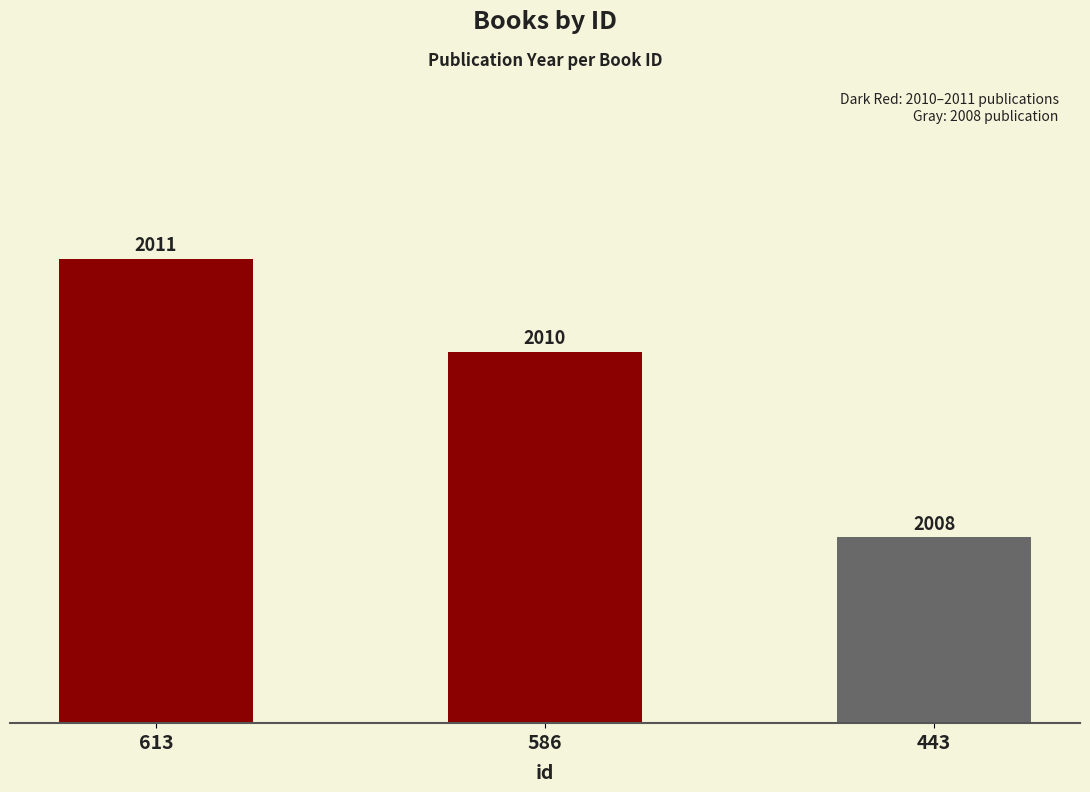

Where does the data first go above 2010?

613